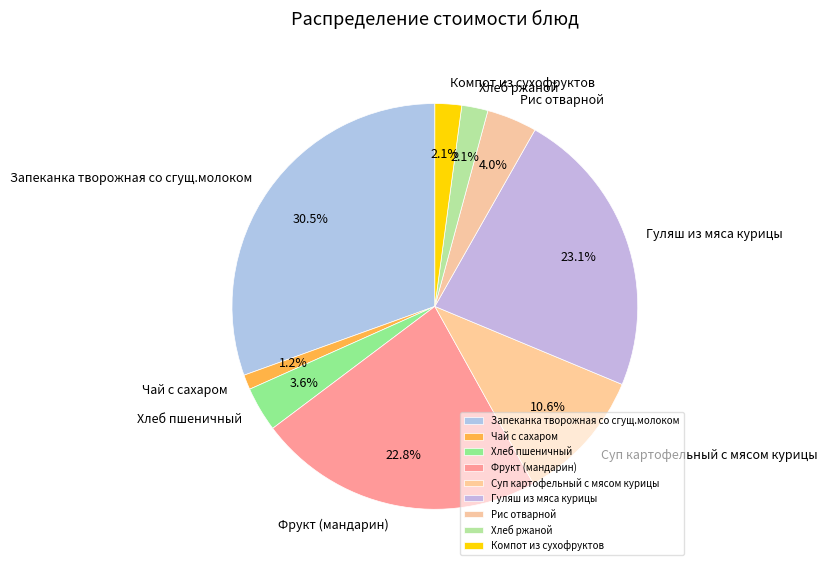

To the nearest percent, what percentage of the pie is Гуляш из мяса курицы?

23%